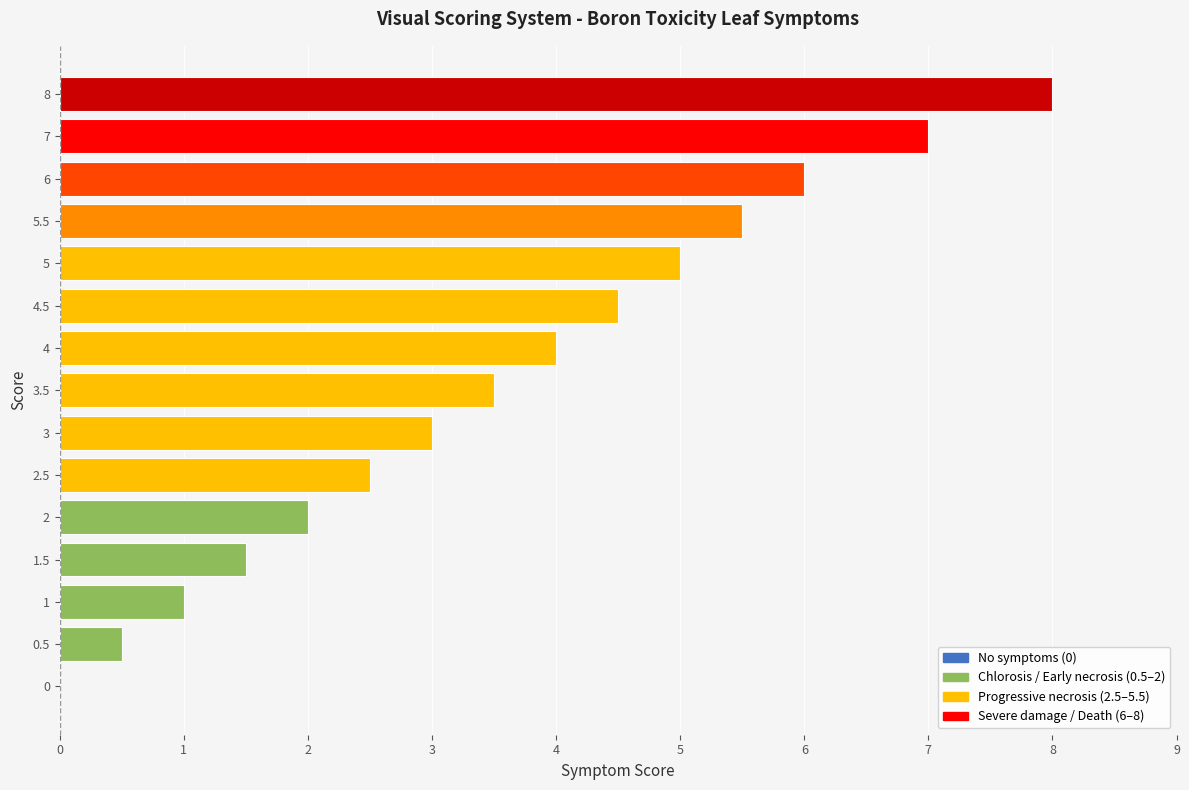

What is the average value?

3.6